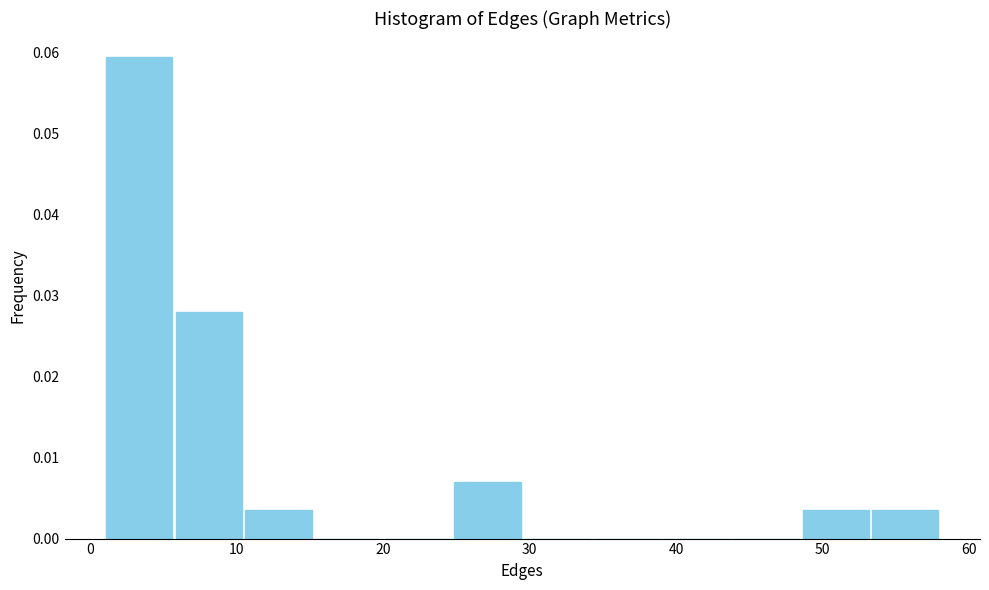

Which range on the x-axis has the tallest bar?

1 to 6